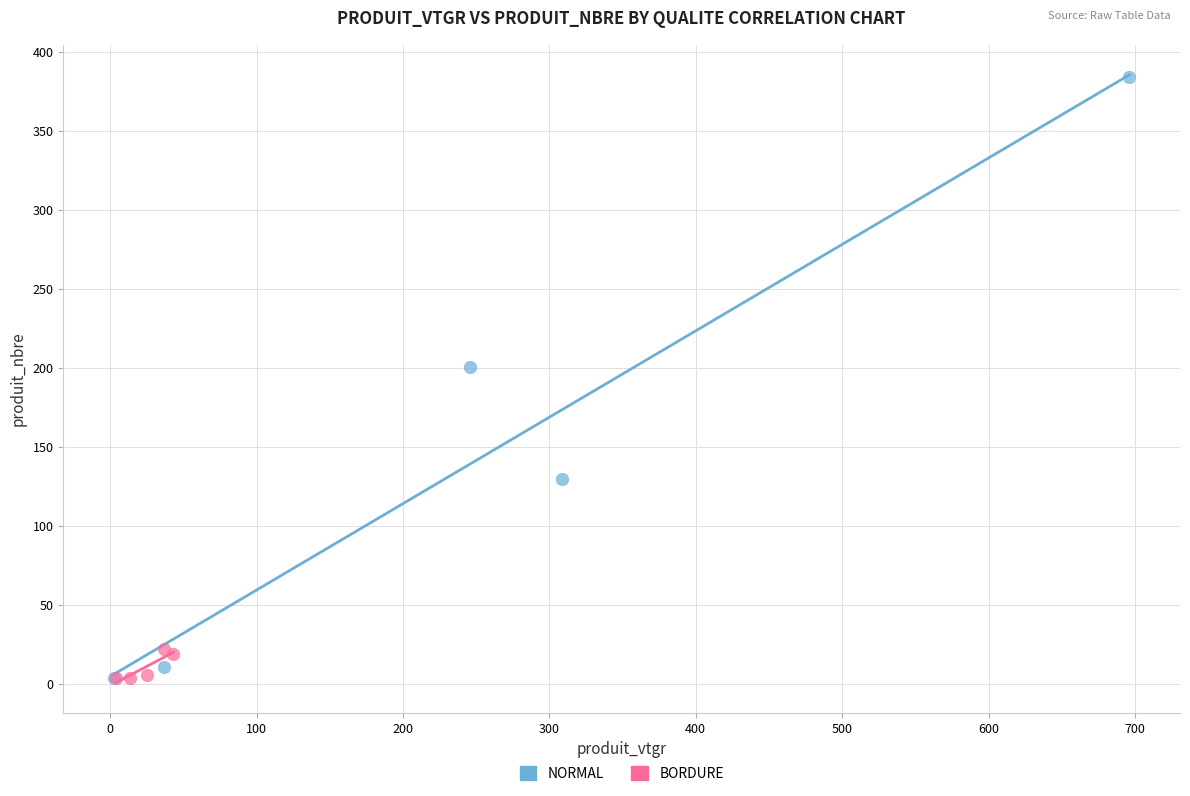

Which series reaches the maximum Y coordinate?

NORMAL